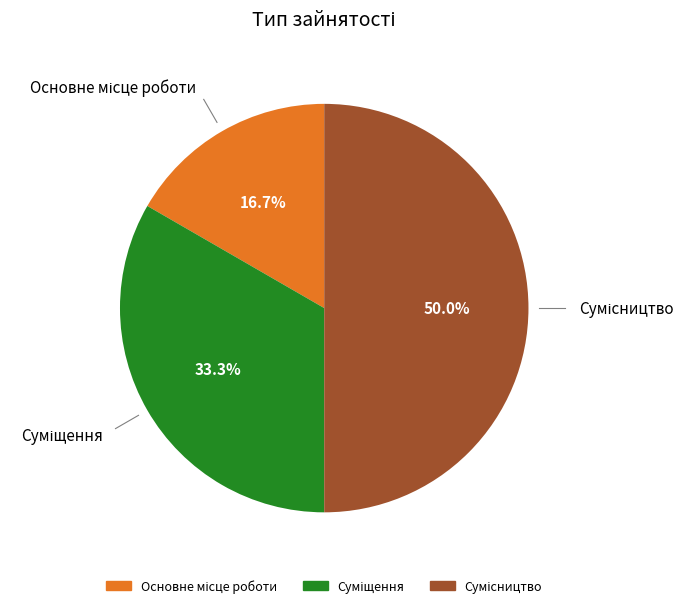

How many segments does this pie chart have?

3